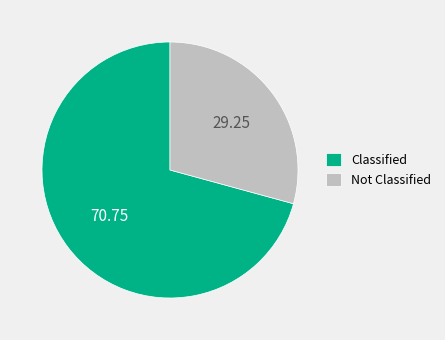

Combined, do Not Classified and Classified account for over 50%?

Yes